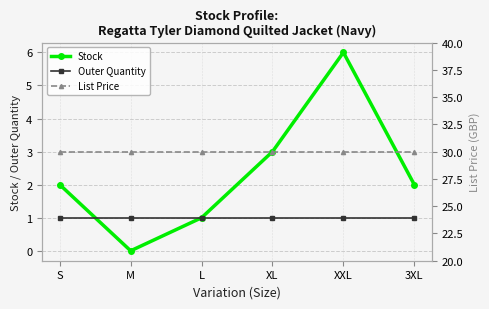

At which category does the chart reach its minimum across all series?

M